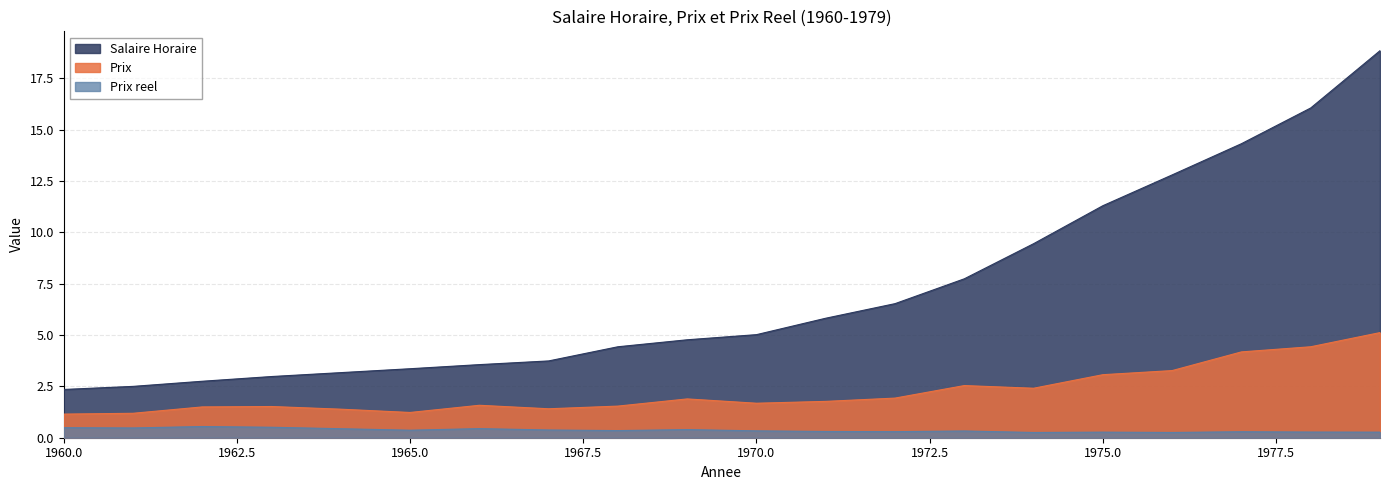

At which category does the chart reach its peak across all series?

1979